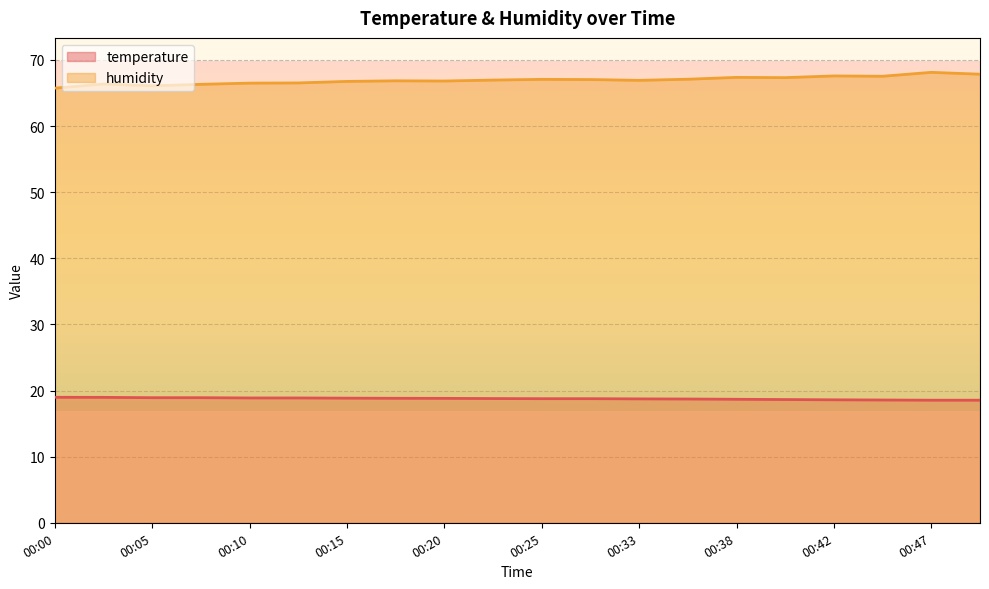

Reading left to right, what are all the values shown in this chart?

temperature: 00:00=19.0	00:03=19.0	00:05=18.9	00:07=18.9	00:10=18.9	00:12=18.9	00:15=18.9	00:17=18.8	00:20=18.8	00:22=18.8	00:25=18.8	00:30=18.8	00:33=18.7	00:35=18.7	00:38=18.7	00:40=18.6	00:42=18.6	00:45=18.6	00:47=18.5	00:50=18.5
humidity: 00:00=65.7	00:03=66.4	00:05=66.1	00:07=66.3	00:10=66.5	00:12=66.5	00:15=66.8	00:17=66.8	00:20=66.8	00:22=67.0	00:25=67.1	00:30=67.0	00:33=66.9	00:35=67.1	00:38=67.4	00:40=67.3	00:42=67.6	00:45=67.5	00:47=68.1	00:50=67.8